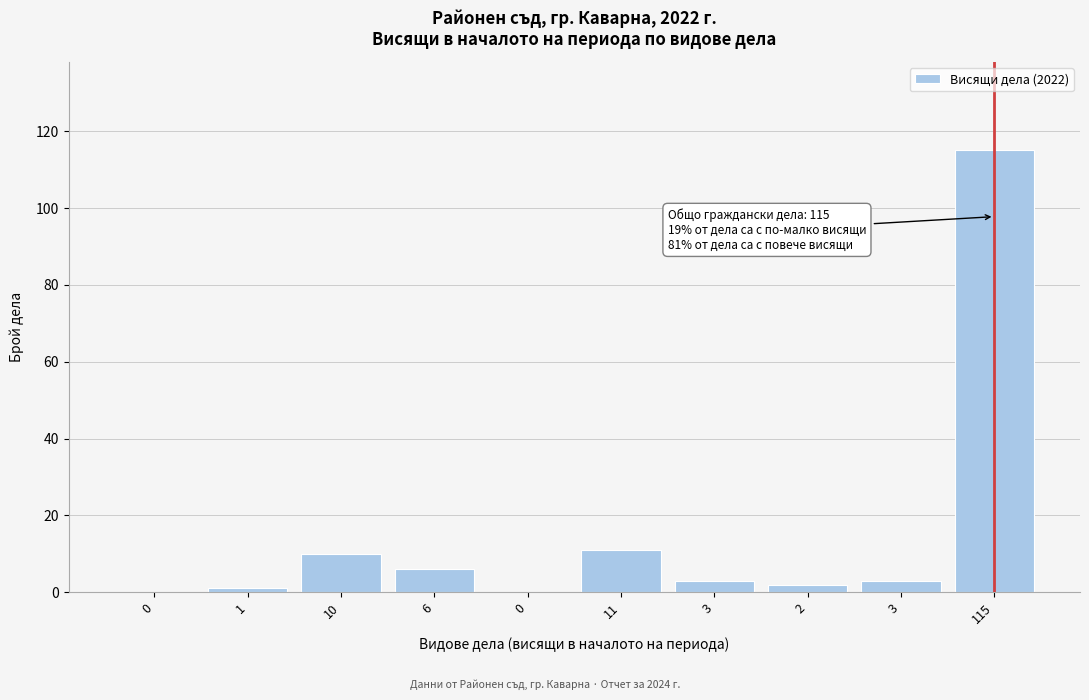

How many series are shown in this chart?

1